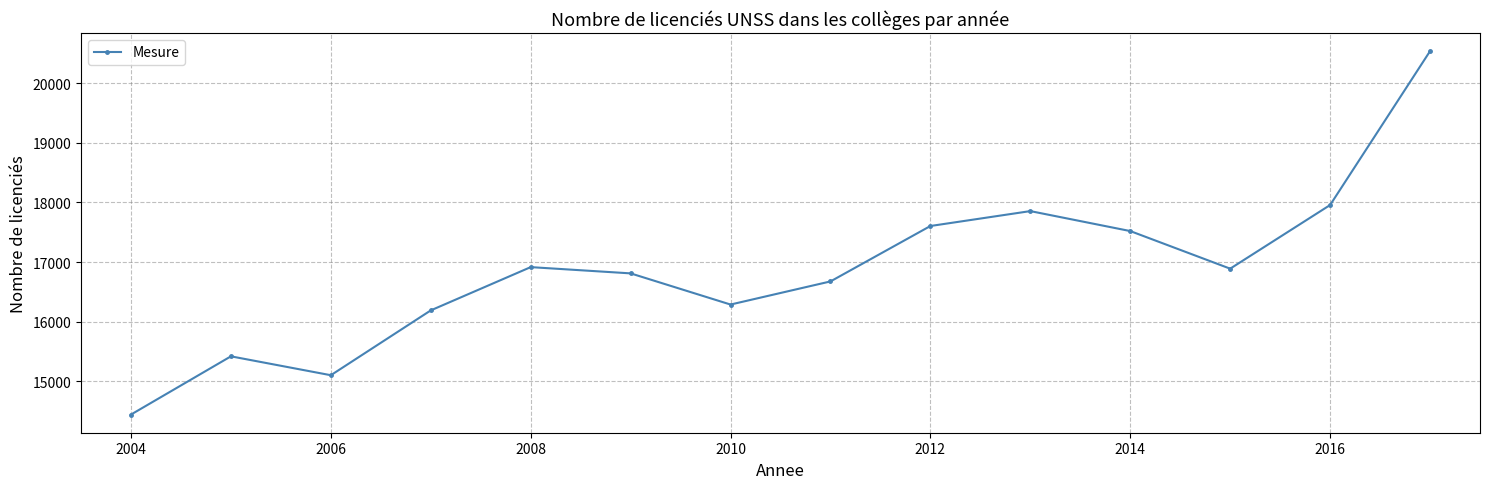

What is the minimum value shown in the chart?

14441